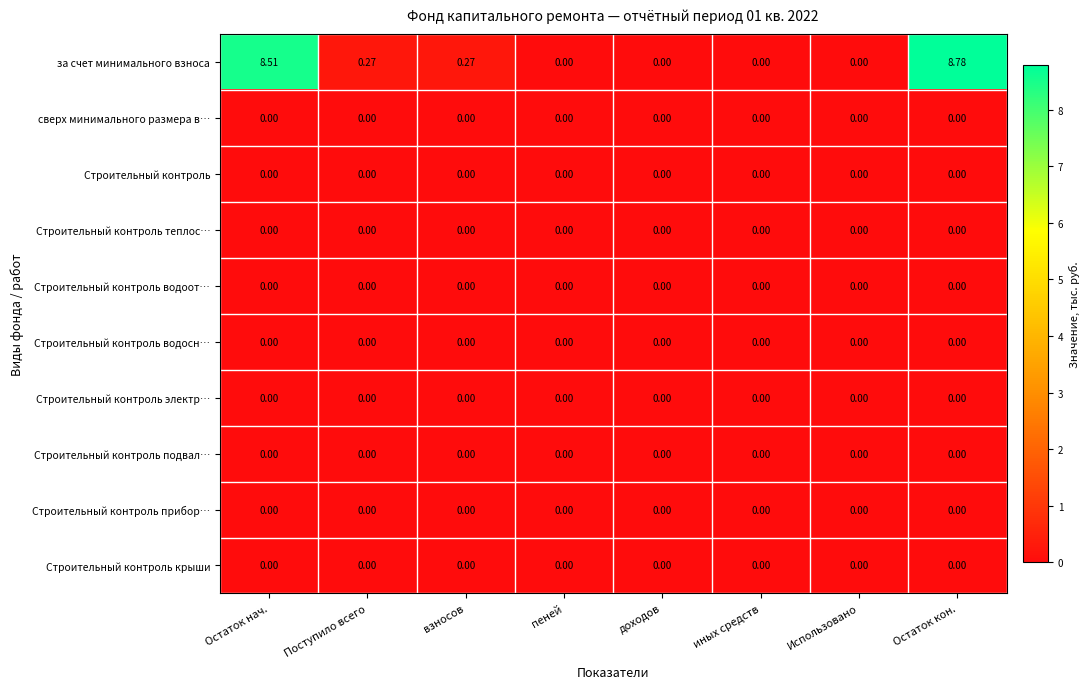

At which category does the chart reach its peak across all series?

Остаток кон.